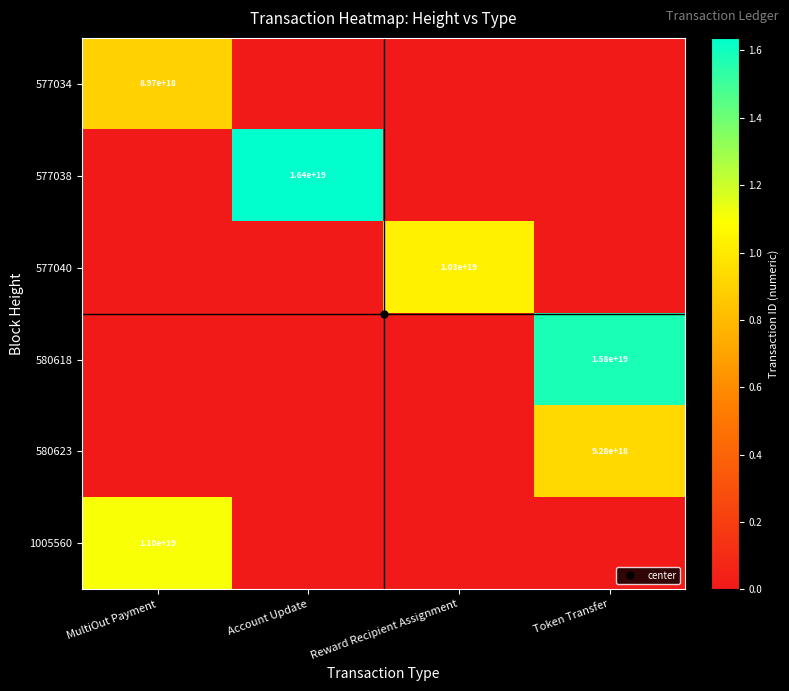

What is the approximate value of 580623 at Token Transfer, to the nearest 100?

9278092778819798400